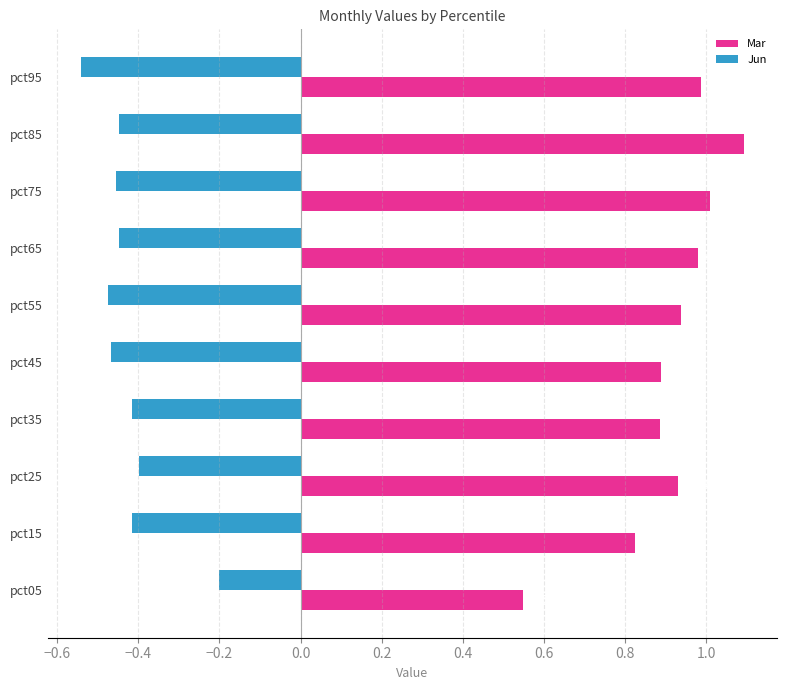

What is the sum of the Jun values at pct05 and pct55?

-0.7